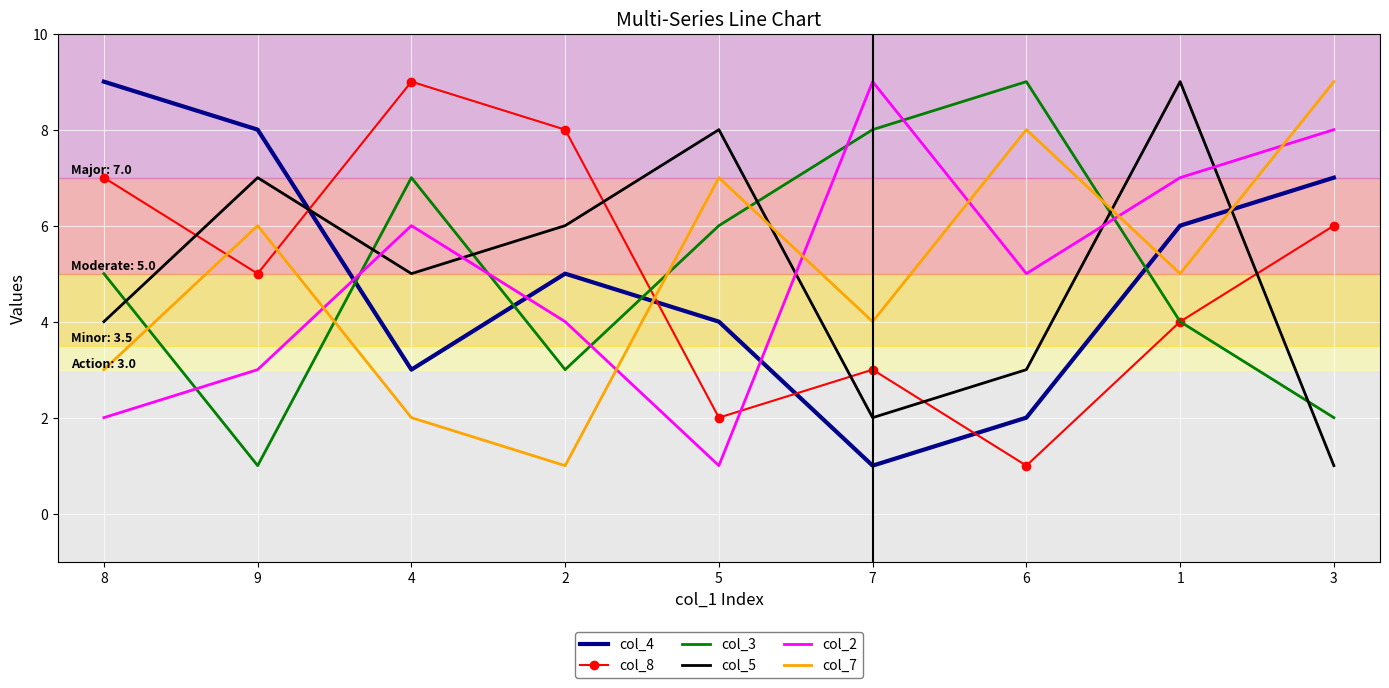

Reading right to left, extract all data points from this chart.

col_4: 7	6	2	1	4	5	3	8	9
col_8: 6	4	1	3	2	8	9	5	7
col_3: 2	4	9	8	6	3	7	1	5
col_5: 1	9	3	2	8	6	5	7	4
col_2: 8	7	5	9	1	4	6	3	2
col_7: 9	5	8	4	7	1	2	6	3